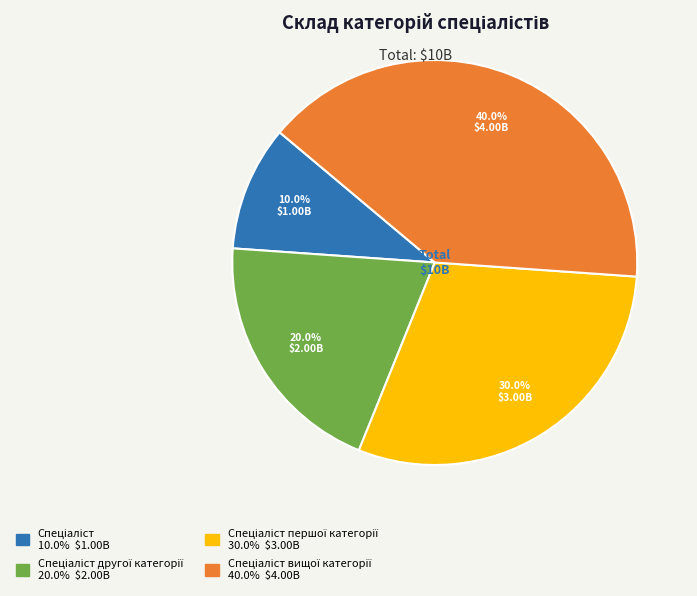

Is there any slice that represents more than half of the pie?

No